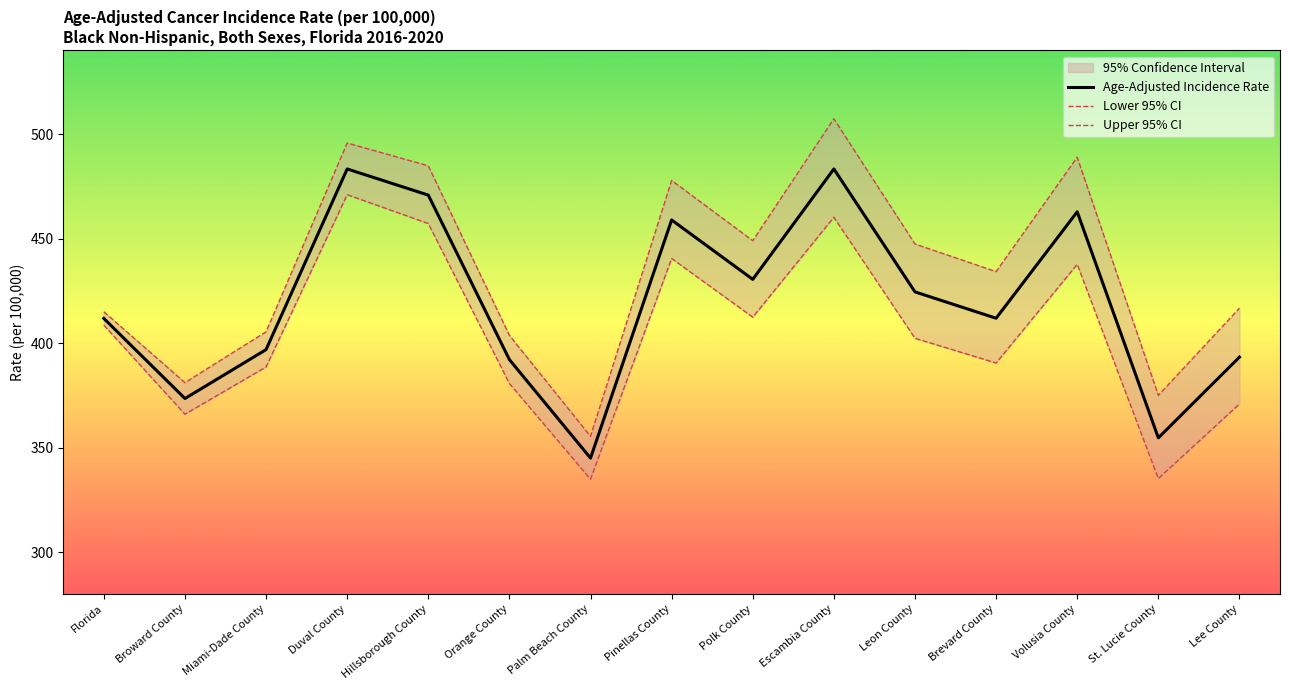

Is the value of Upper 95% CI at Pinellas County greater than the value of Lower 95% CI at Lee County?

Yes